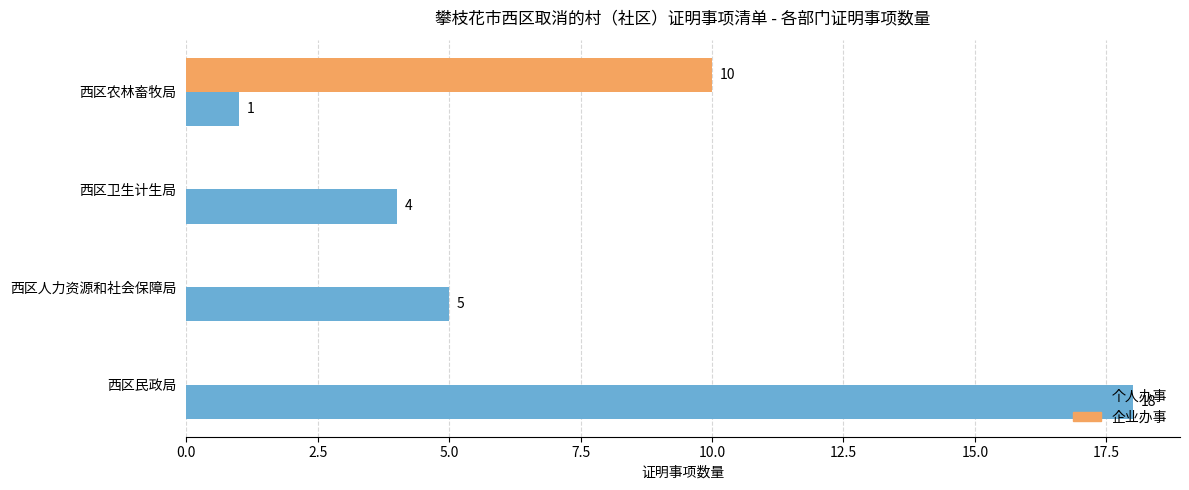

Is it true that 企业办事 equals -5 at 西区人力资源和社会保障局?

False